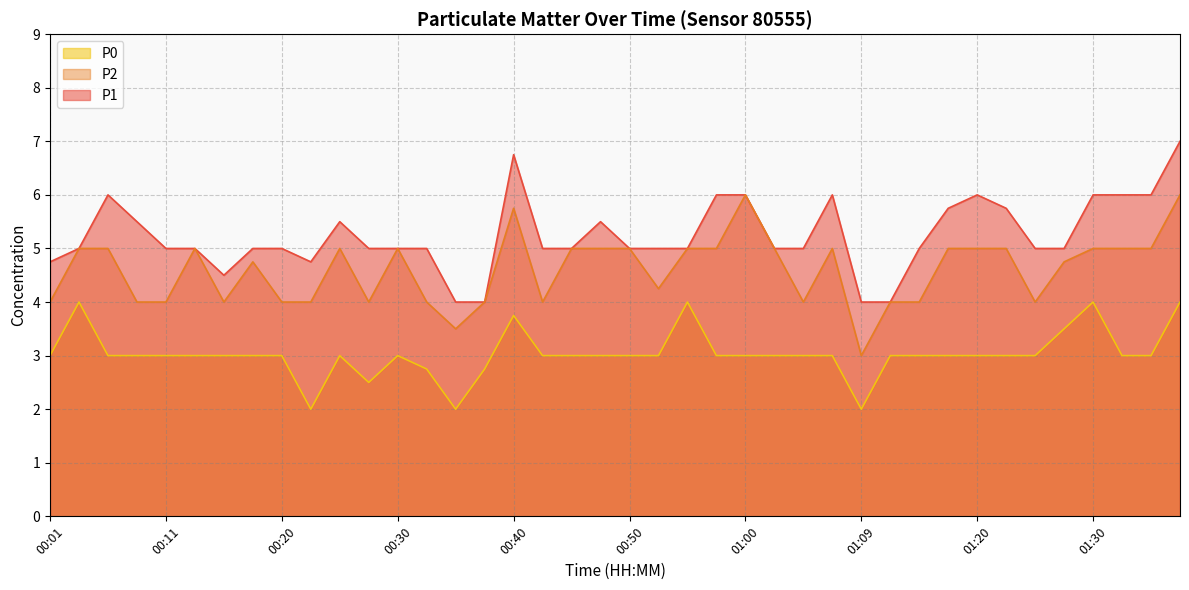

True or false: P2 and P1 cross at least once.

False